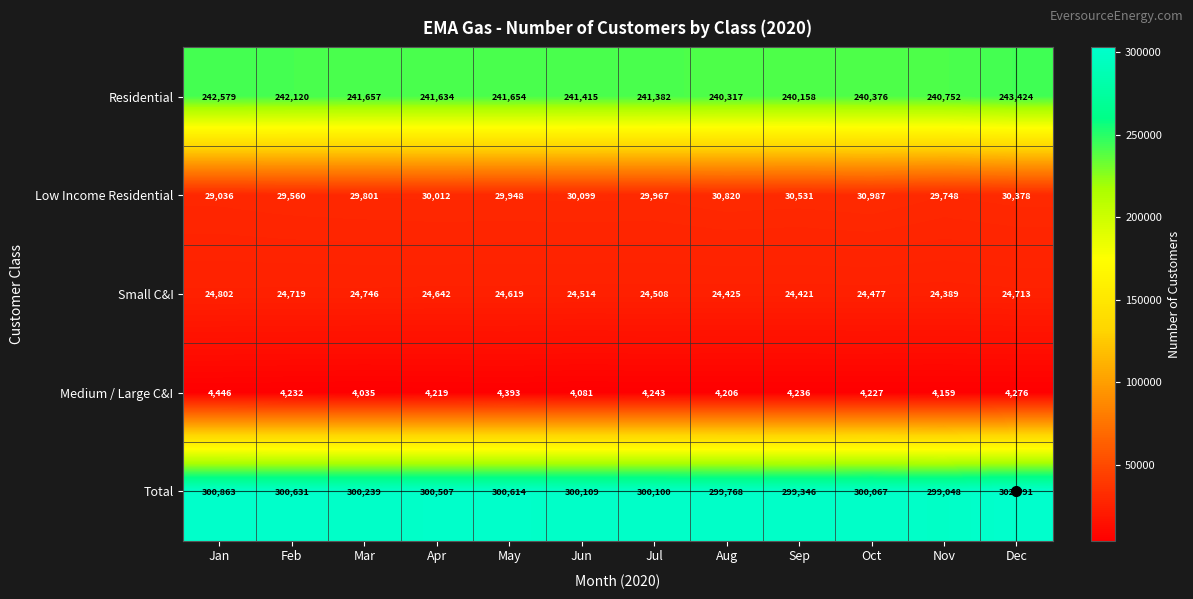

At which label is Medium / Large C&I closest to 4240?

Jul